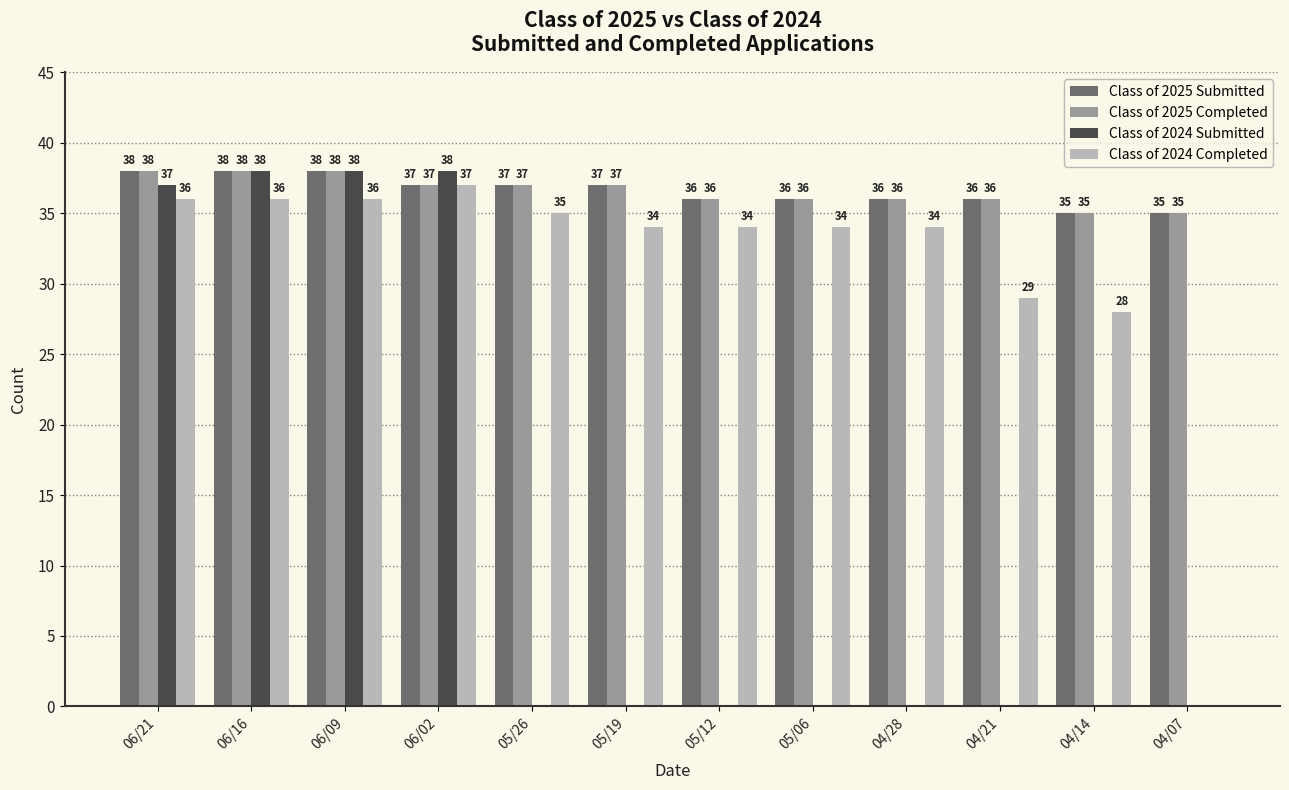

What is the sum of all Class of 2025 Completed values?

439